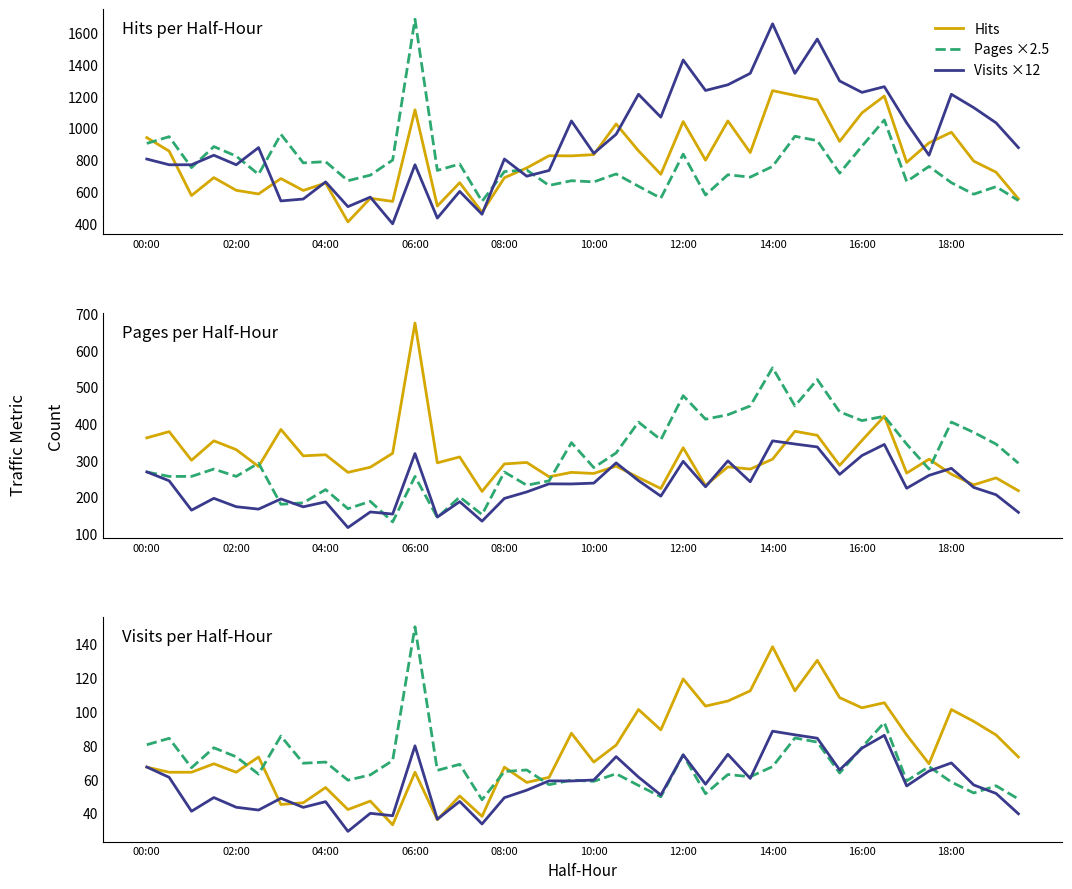

At which label is Visits closest to 1026?

17:00